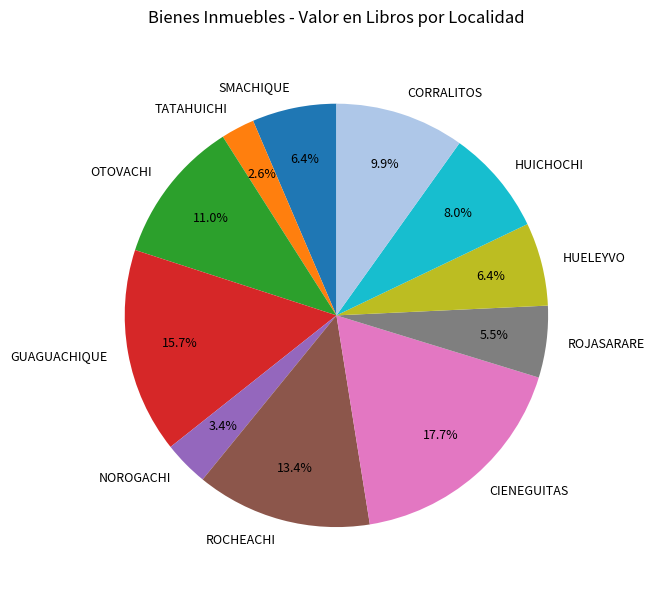

Count the number of slices in the pie.

11